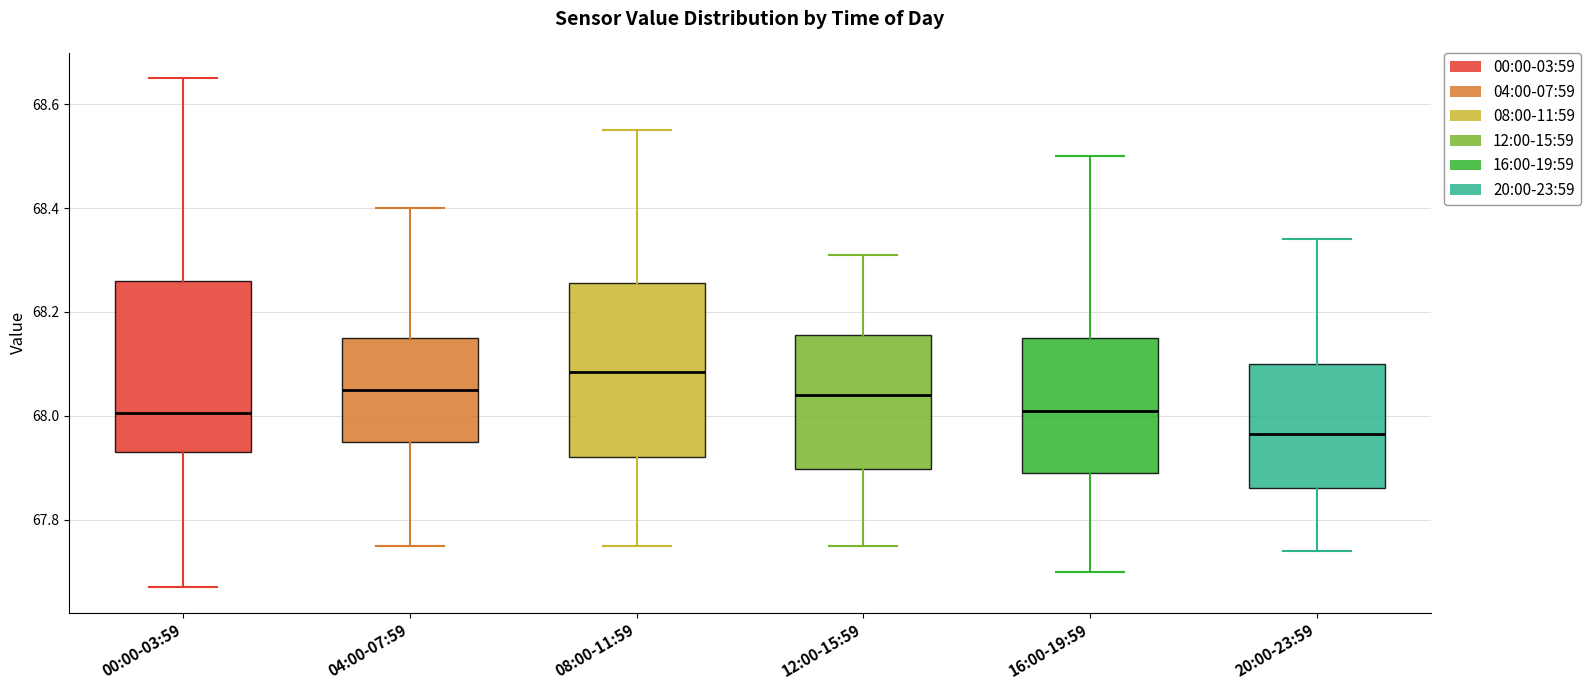

Where does the upper whisker of the box for 12:00-15:59 end on the y-axis? The values are not printed on the chart, so give them approximately, as read against the axis.

68.32